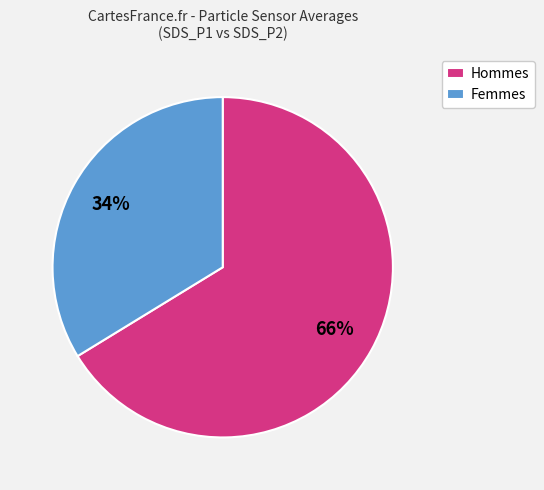

Does Hommes represent more than half of the total?

Yes